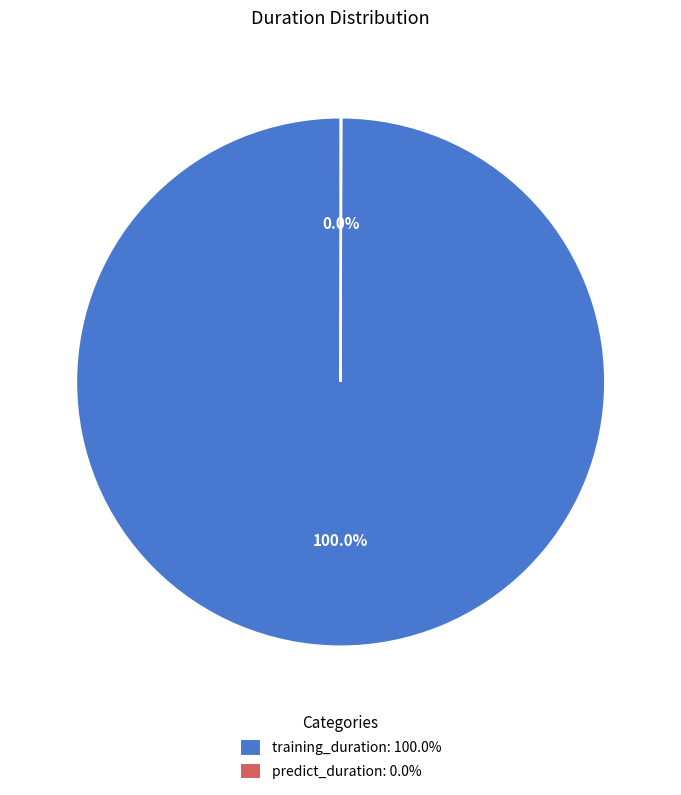

Is there a majority slice in this chart?

Yes